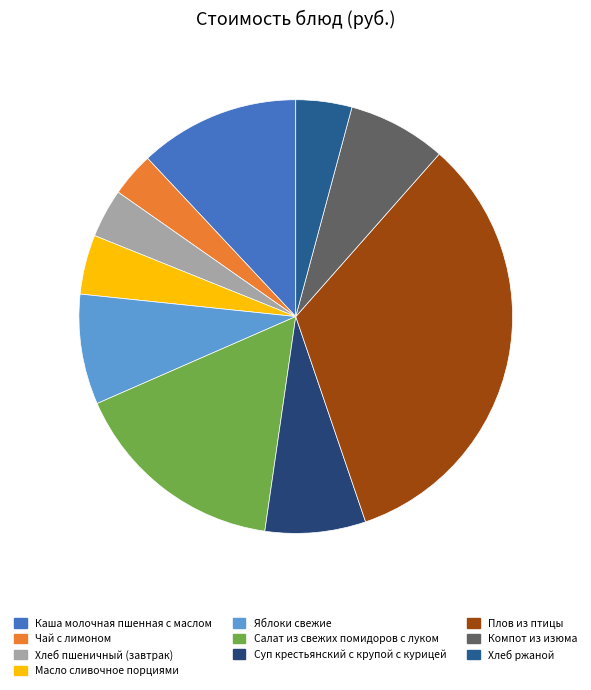

Combined, do Хлеб пшеничный (завтрак) and Суп крестьянский с крупой с курицей account for over 50%?

No